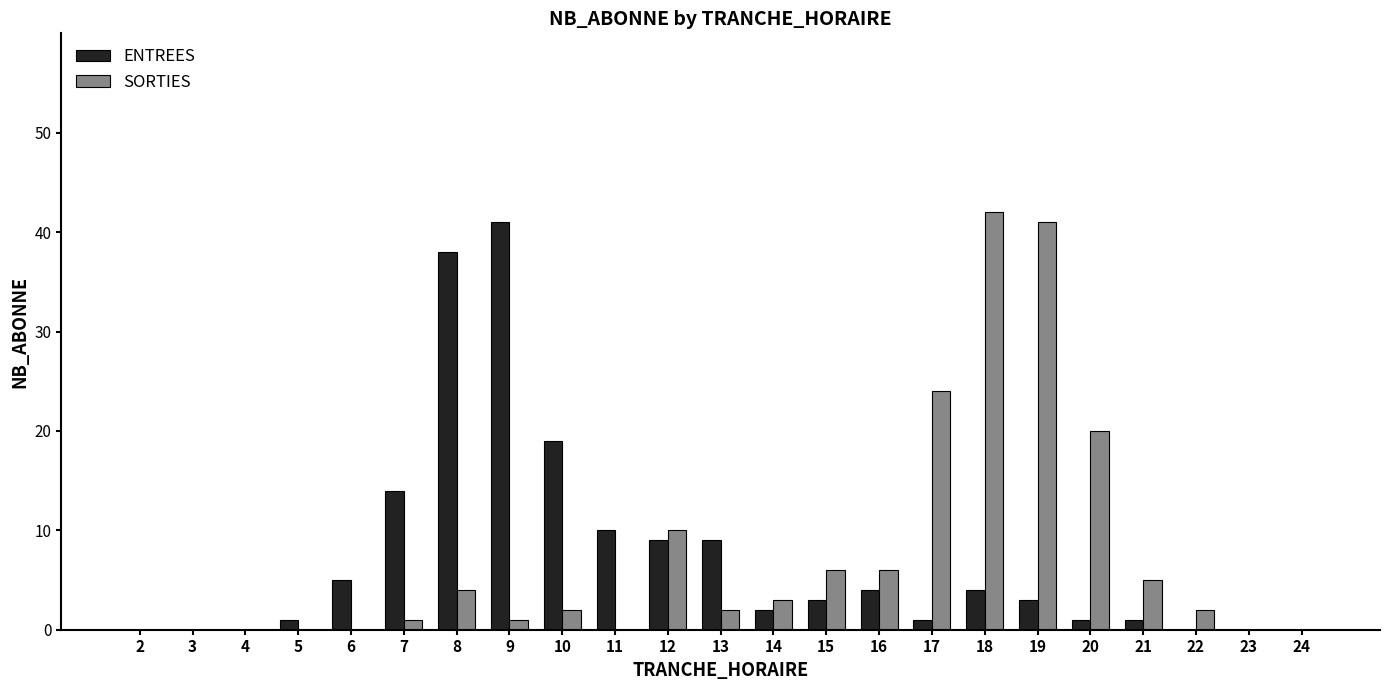

Is it true that SORTIES equals 2 at 10?

True